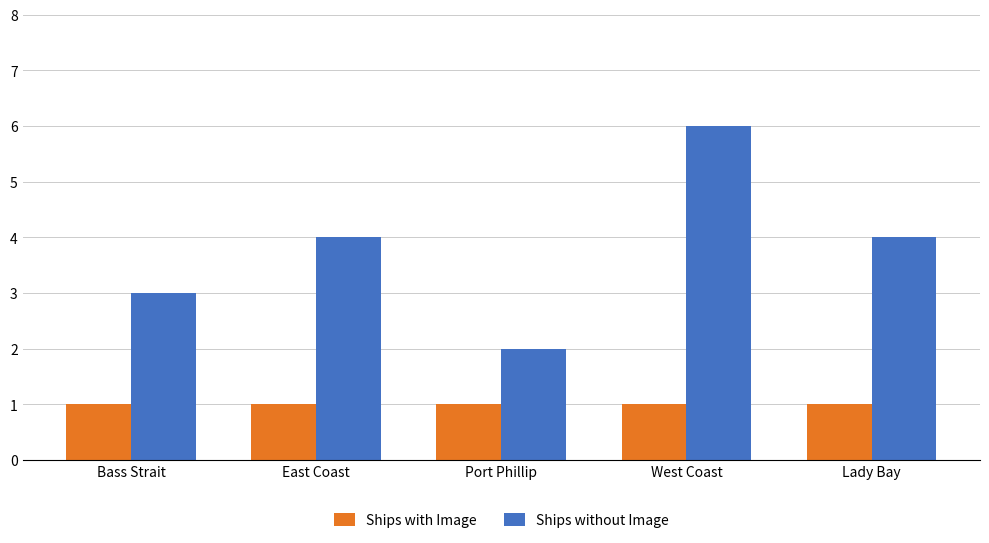

Reading left to right, list all the values displayed in this chart.

Ships with Image: 1	1	1	1	1
Ships without Image: 3	4	2	6	4